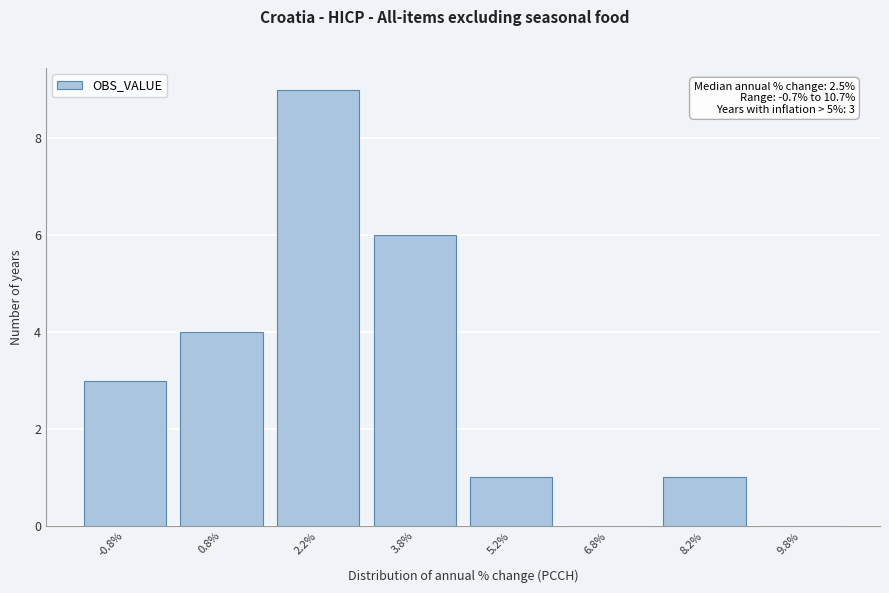

Over which range of the x-axis is the bar tallest?

1.5 to 3.0